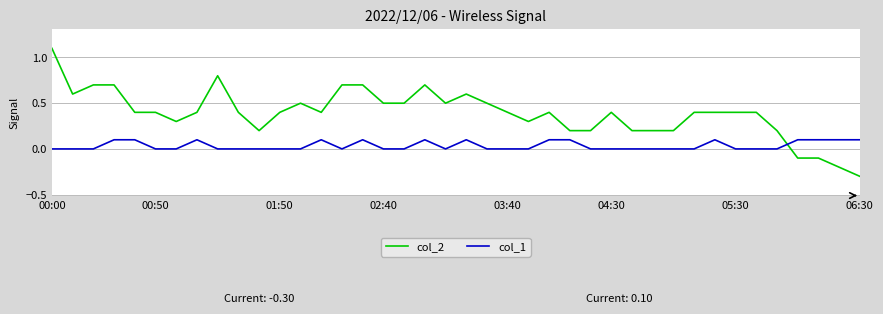

Which series has the largest total across all categories?

col_2